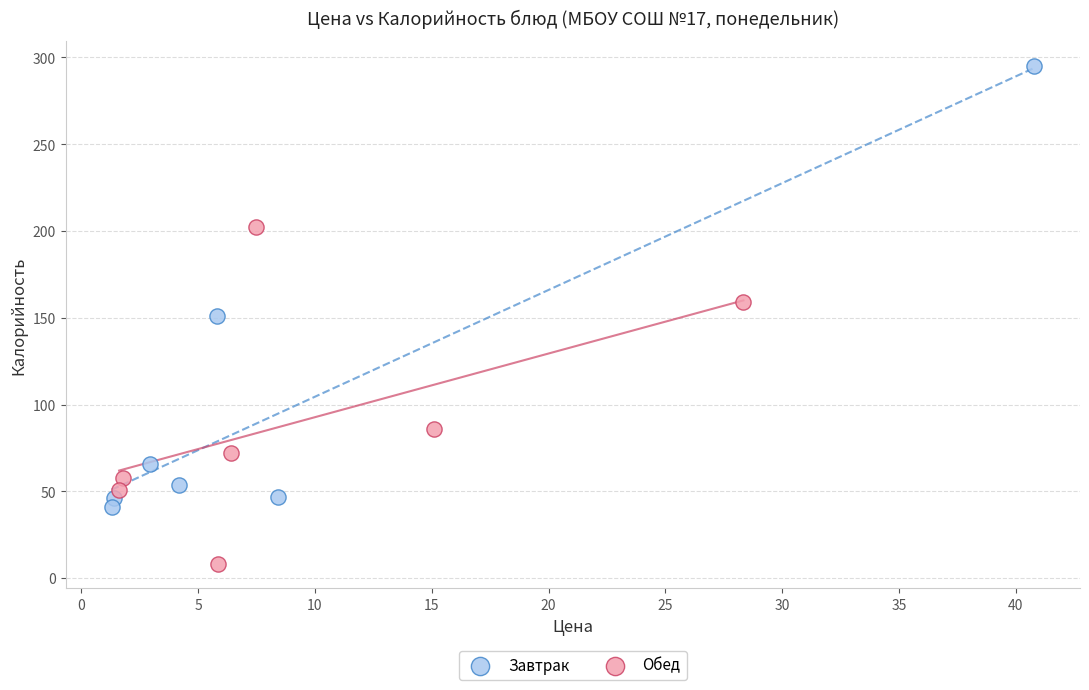

Which series contains the highest Y value?

Завтрак